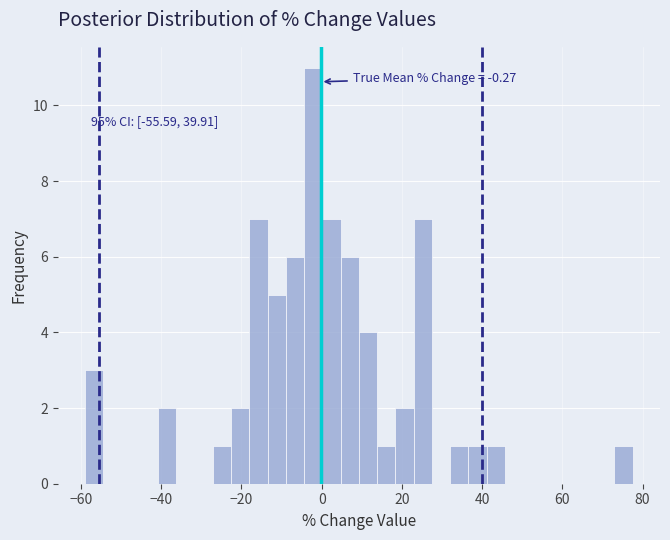

Around what value on the x-axis is the tallest bar? Give the approximate position of its centre, as read against the axis.

-2